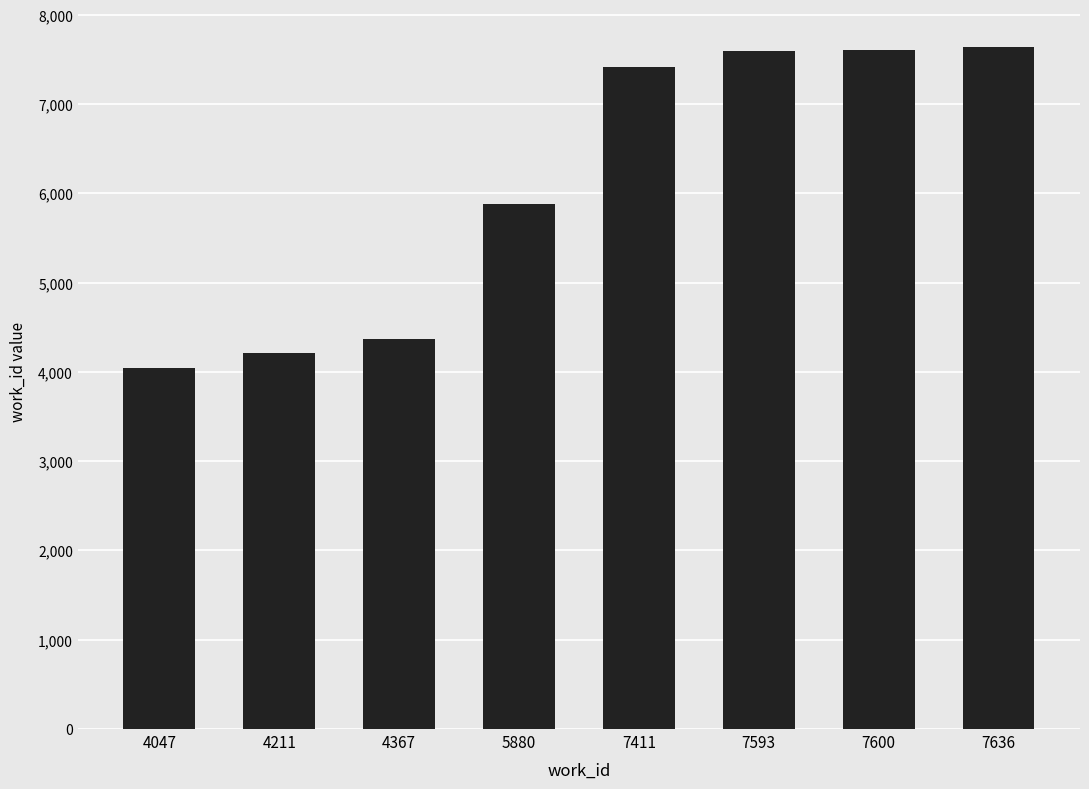

At which category does the chart reach its minimum across all series?

4047